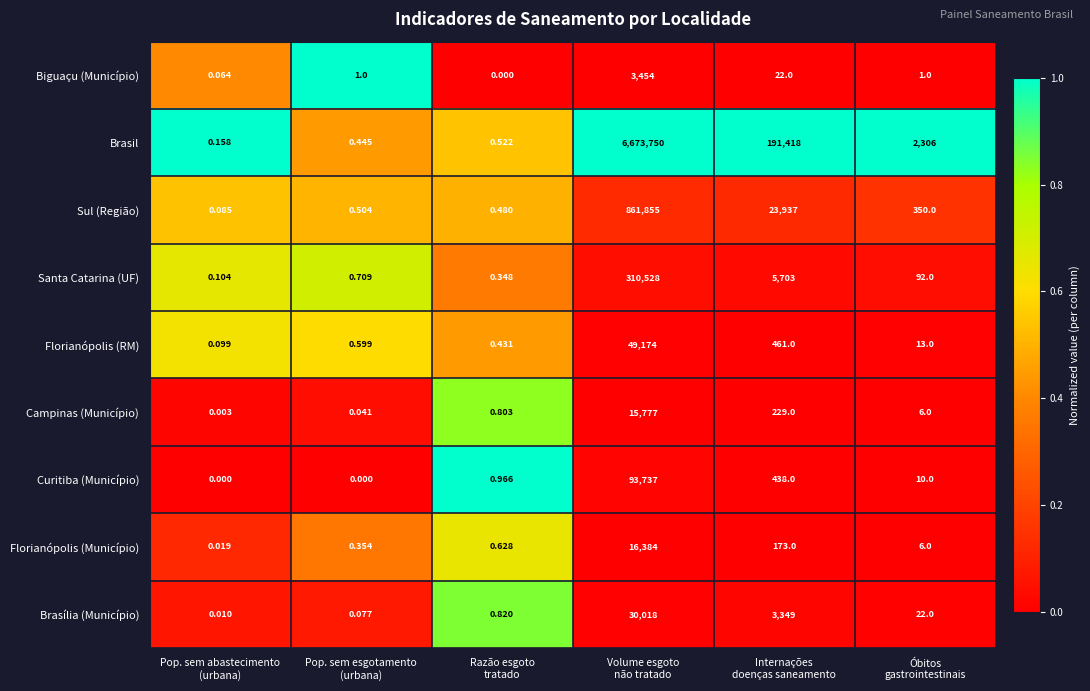

Which category has the highest value across all series?

Volume esgoto
não tratado